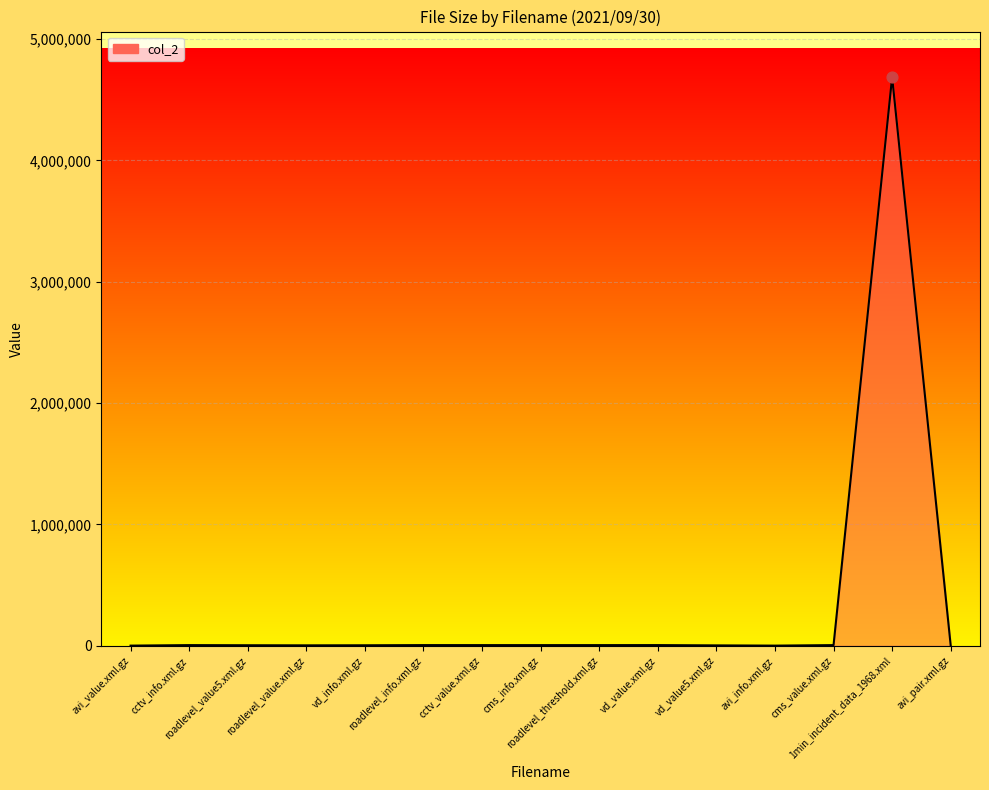

What is the ratio of the value at vd_value5.xml.gz to the value at roadlevel_value.xml.gz?

0.9